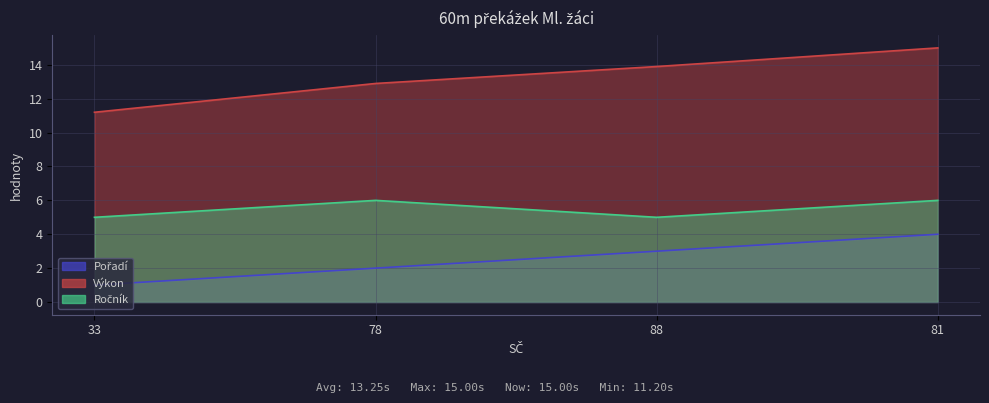

Reading left to right, extract all data points from this chart.

Pořadí: 33=1.0	78=2.0	88=3.0	81=4.0
Výkon: 33=11.2	78=12.9	88=13.9	81=15.0
Ročník: 33=5.0	78=6.0	88=5.0	81=6.0